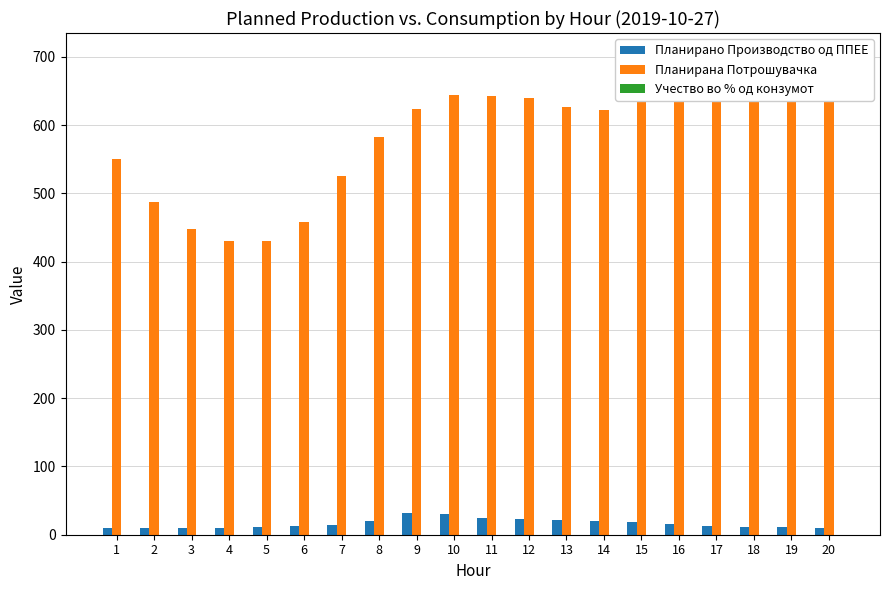

Count the number of categories in the chart.

20